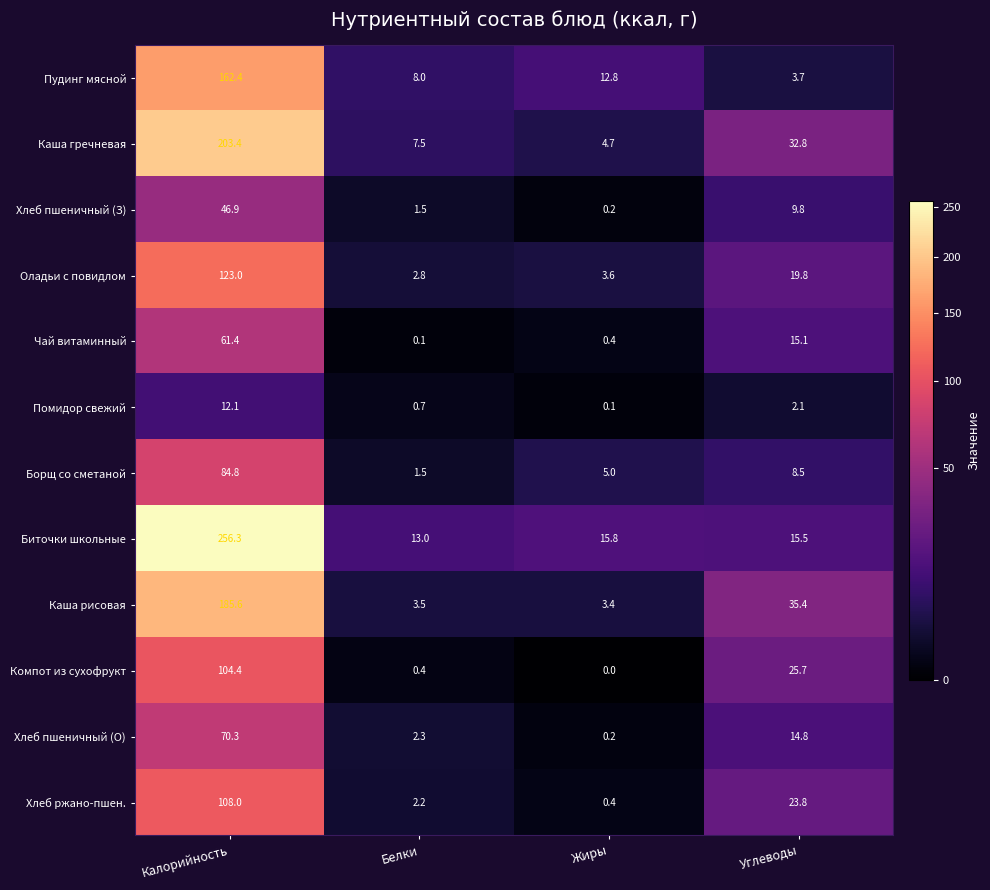

At which category does the chart reach its minimum across all series?

Жиры